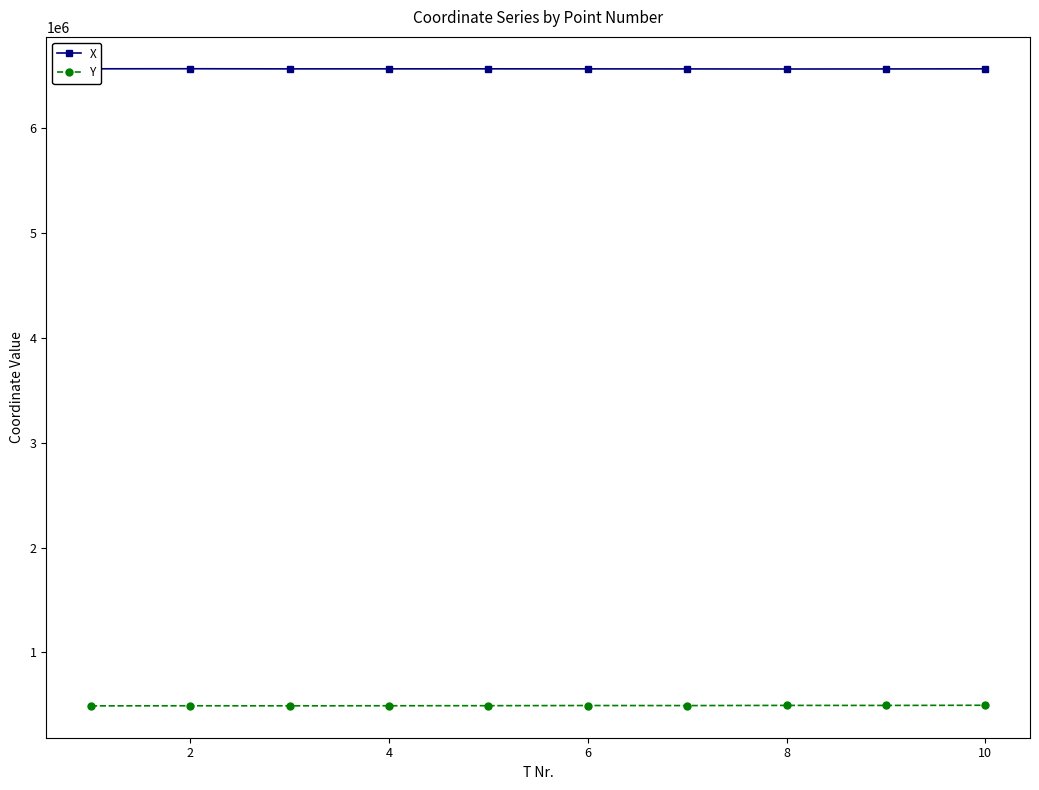

True or false: Y and X cross at least once.

False